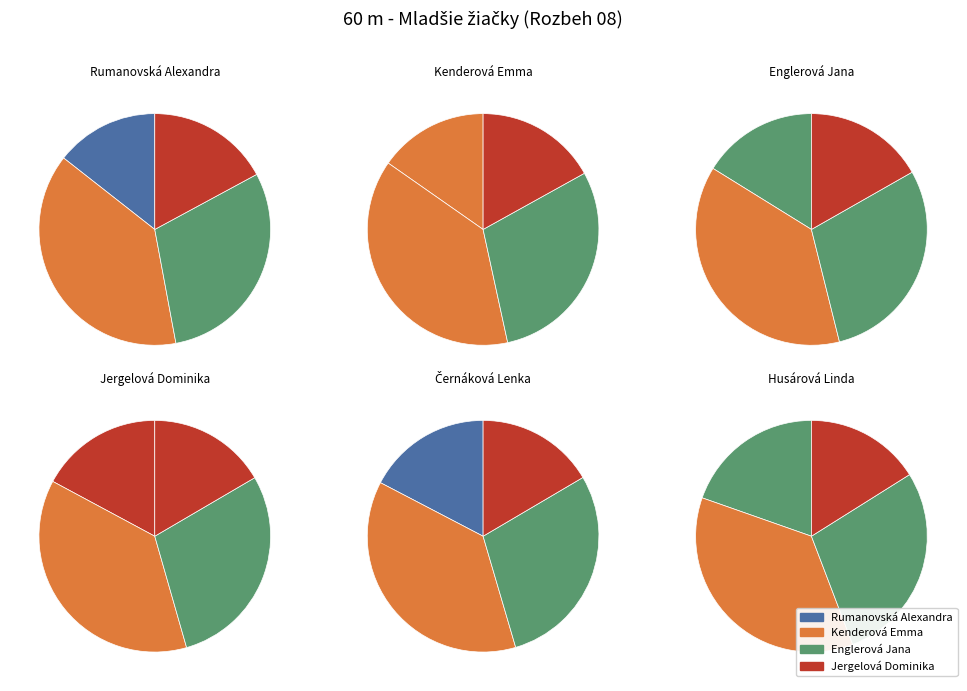

Is it true that Husárová Linda is 20% of the pie?

True